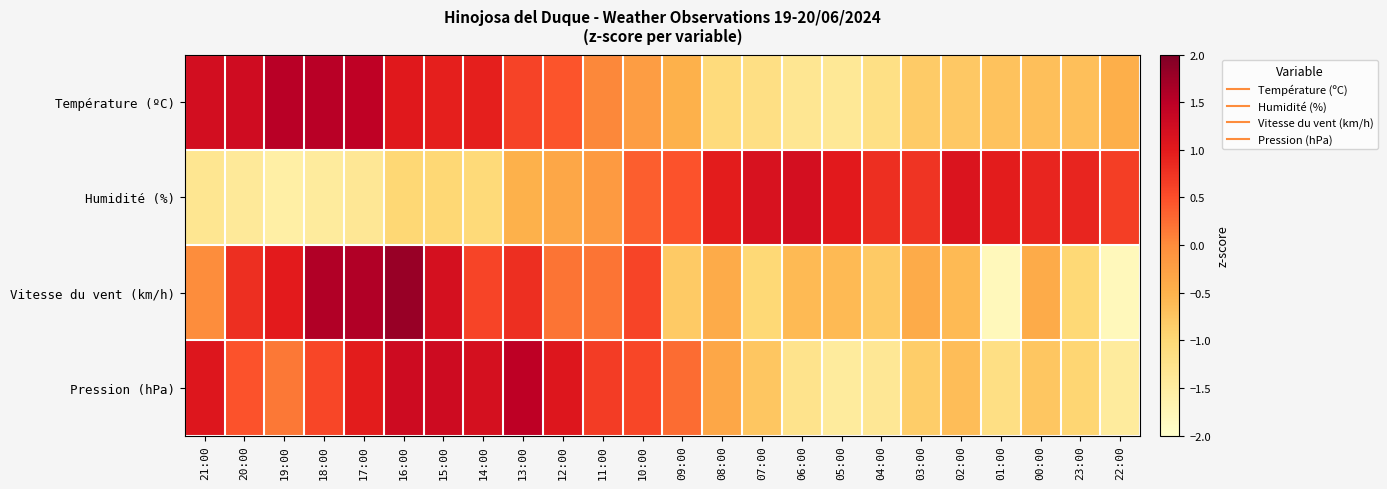

How many categories are shown in the chart?

24